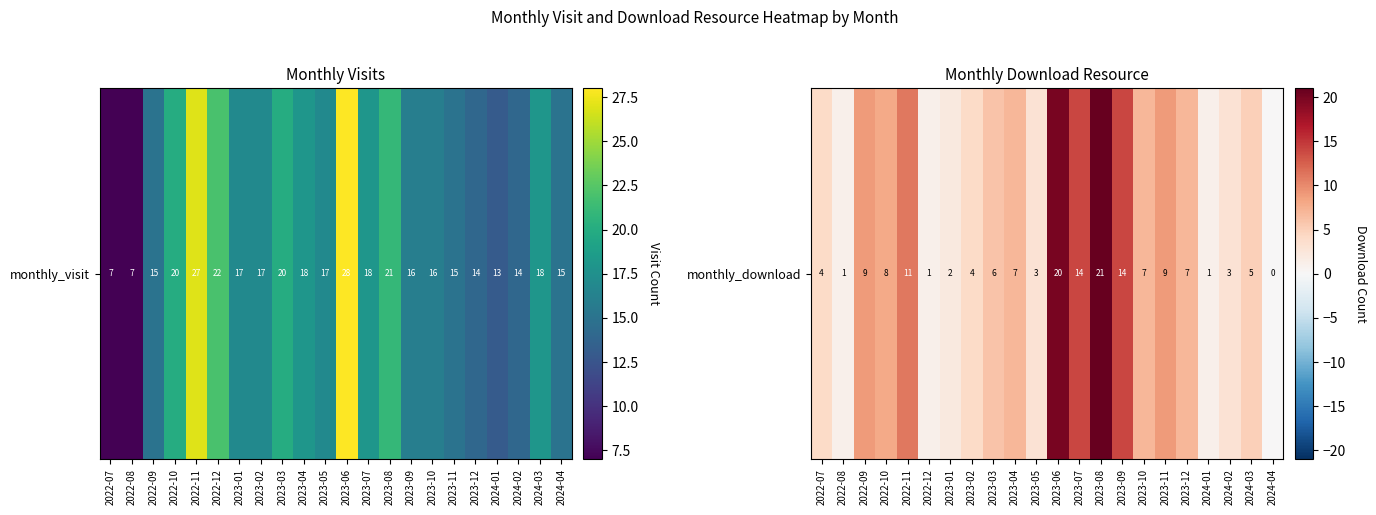

At which category does the chart reach its minimum across all series?

2024-04